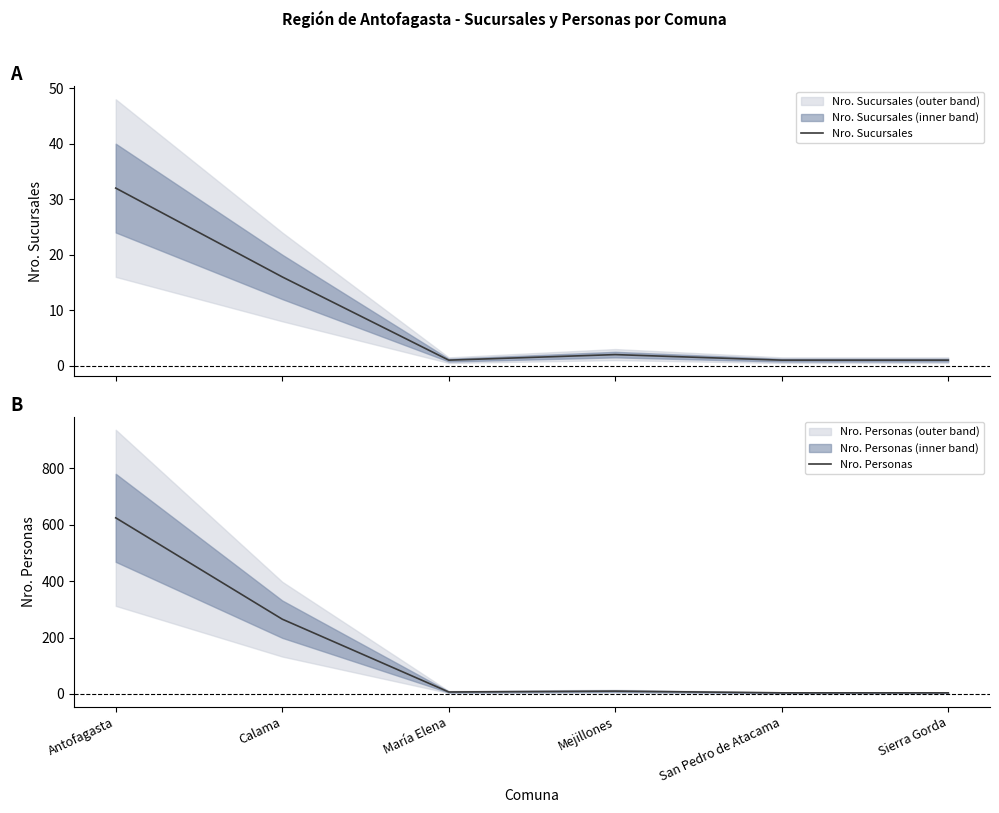

What is the difference between the Nro. Sucursales values at Antofagasta and Mejillones?

30